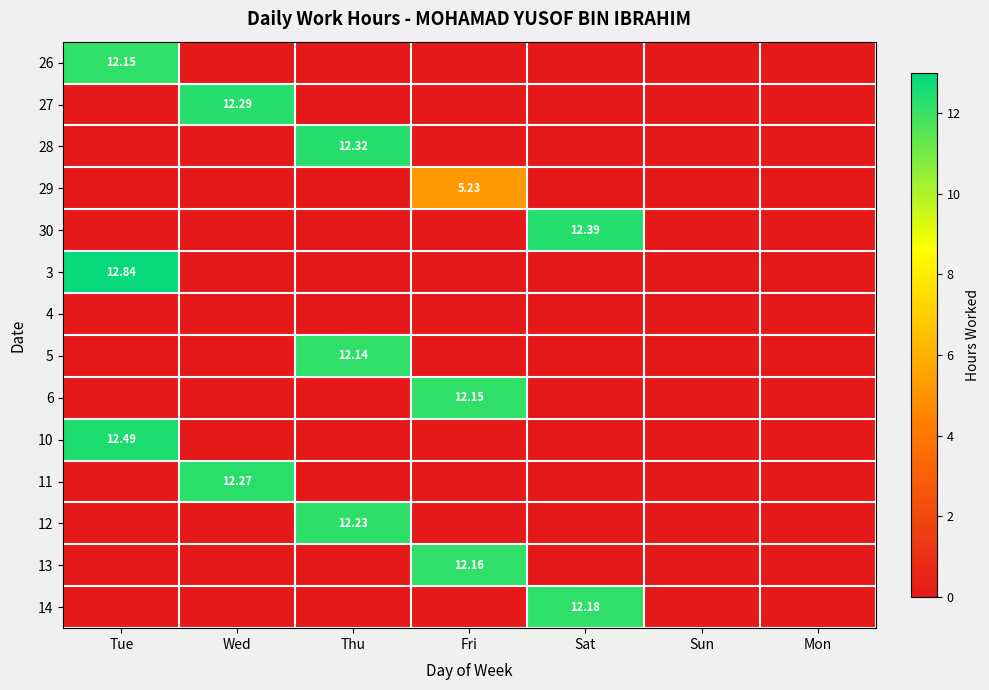

How many series are shown in this chart?

14